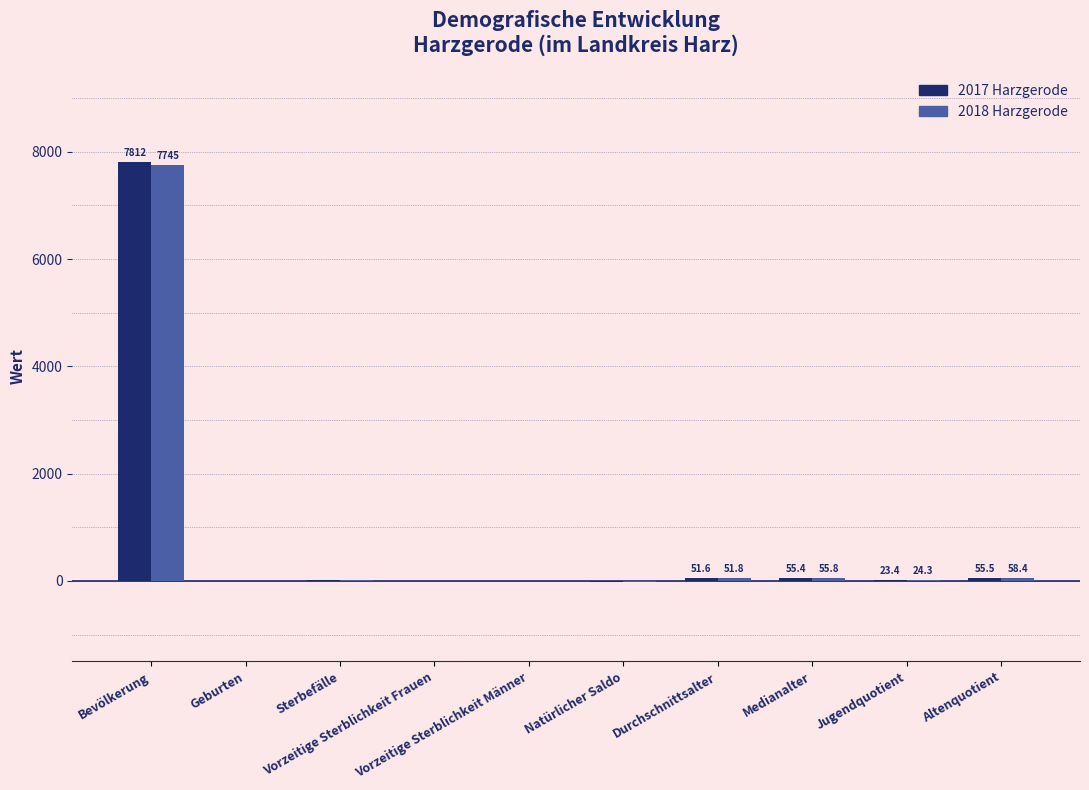

Which series has the largest total across all categories?

2017 Harzgerode